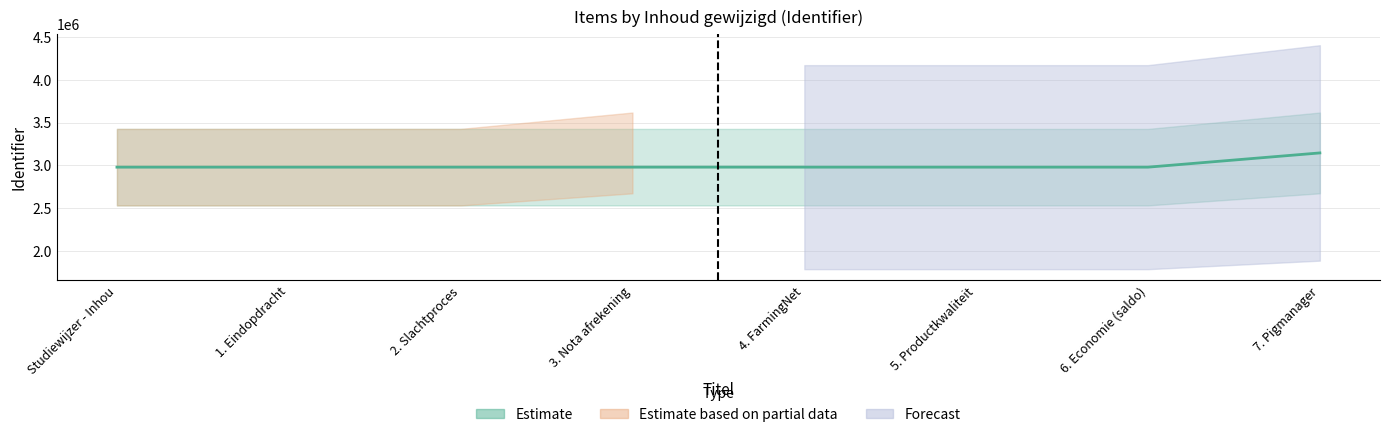

Where do Estimate and Estimate based on partial data first cross each other?

3. Nota afrekening and 4. FarmingNet